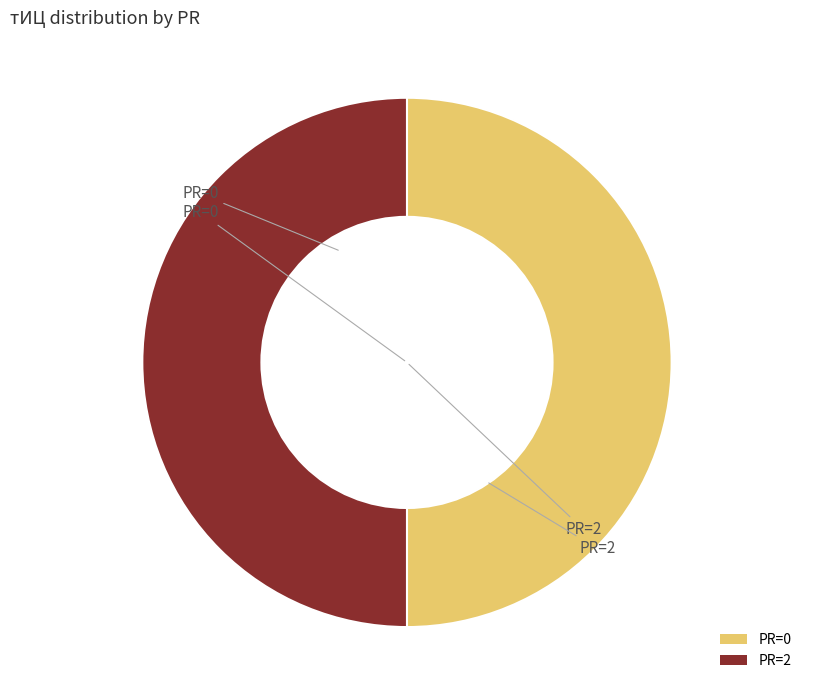

True or false: PR=0 accounts for 37% of the total.

False